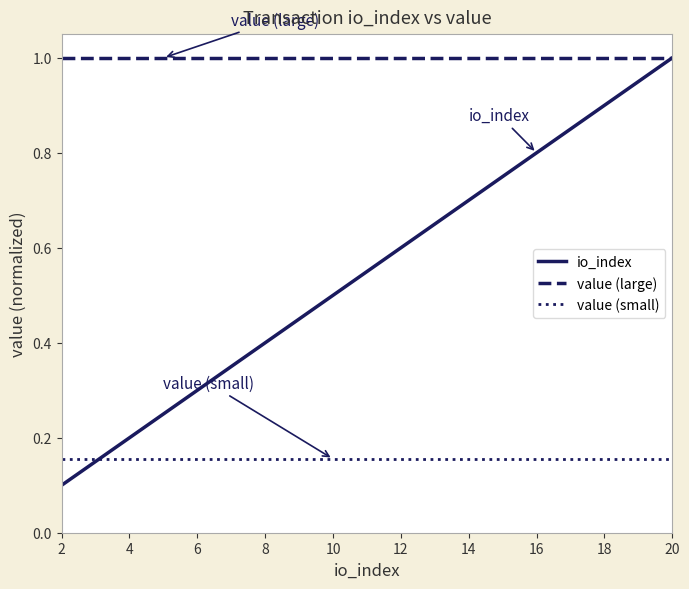

List the series in order of their overall mean, highest first.

value (large), io_index, value (small)